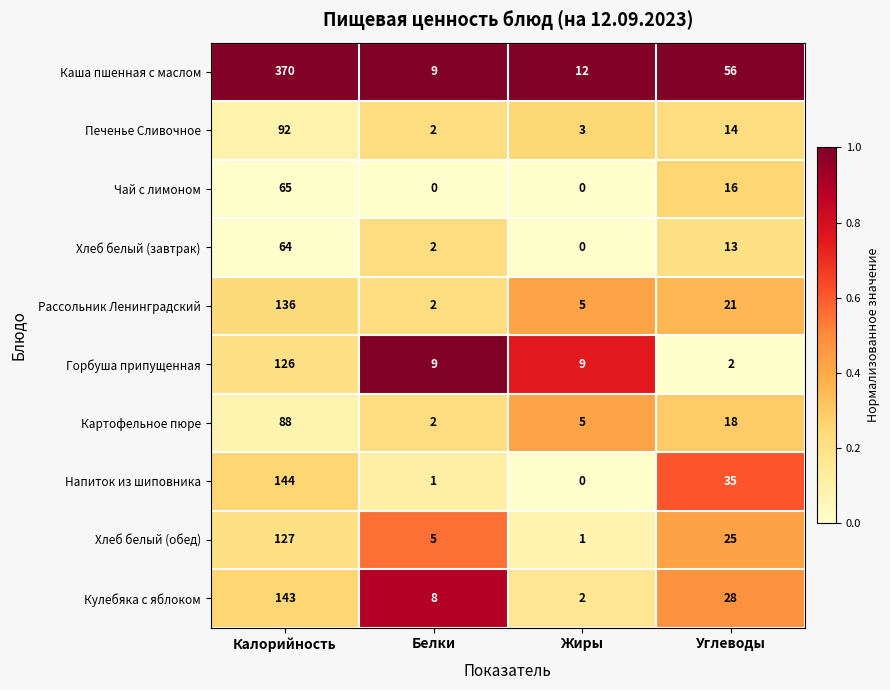

Is it true that Напиток из шиповника equals 60 at Углеводы?

False